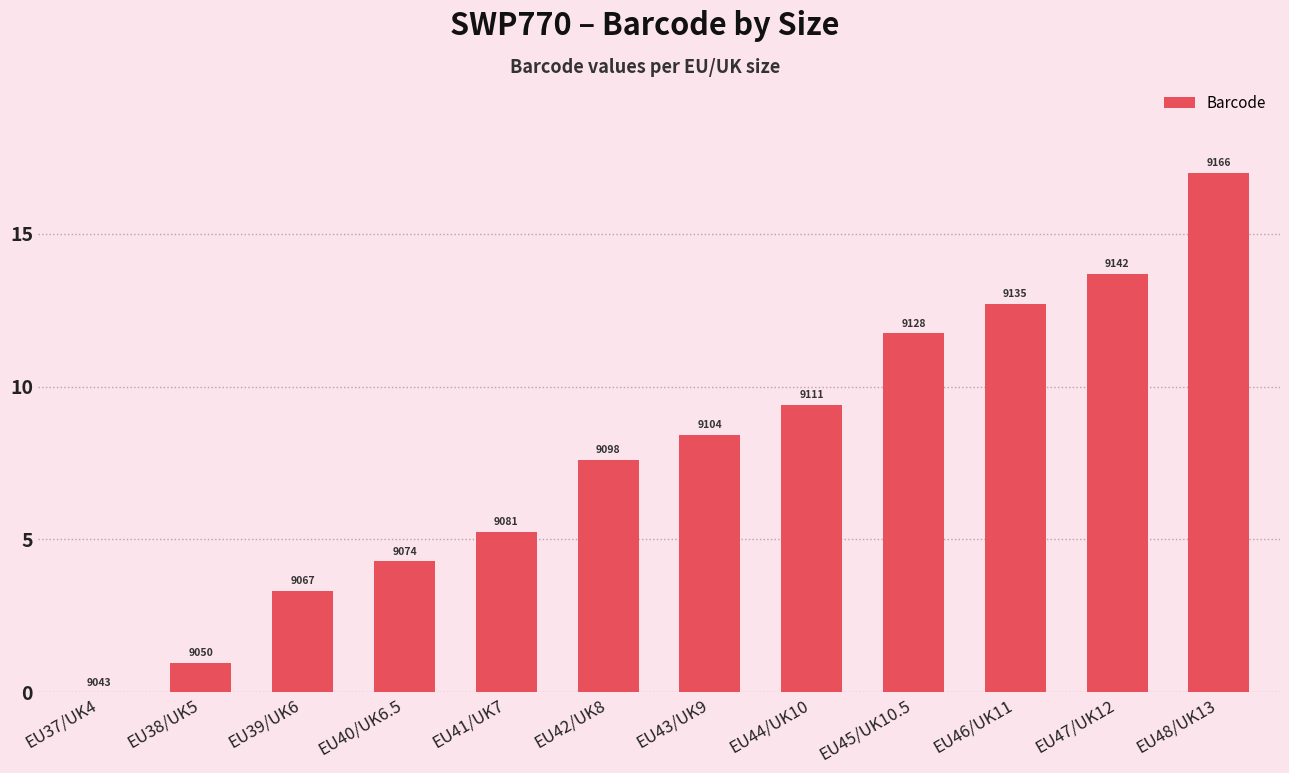

What position from the right is EU41/UK7?

8